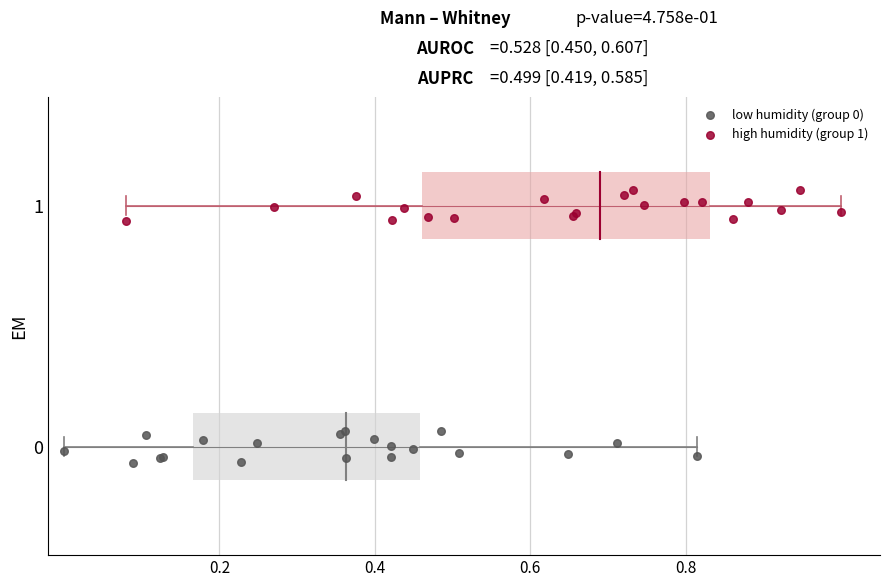

Which series contains the highest Y value?

high humidity (group 1)